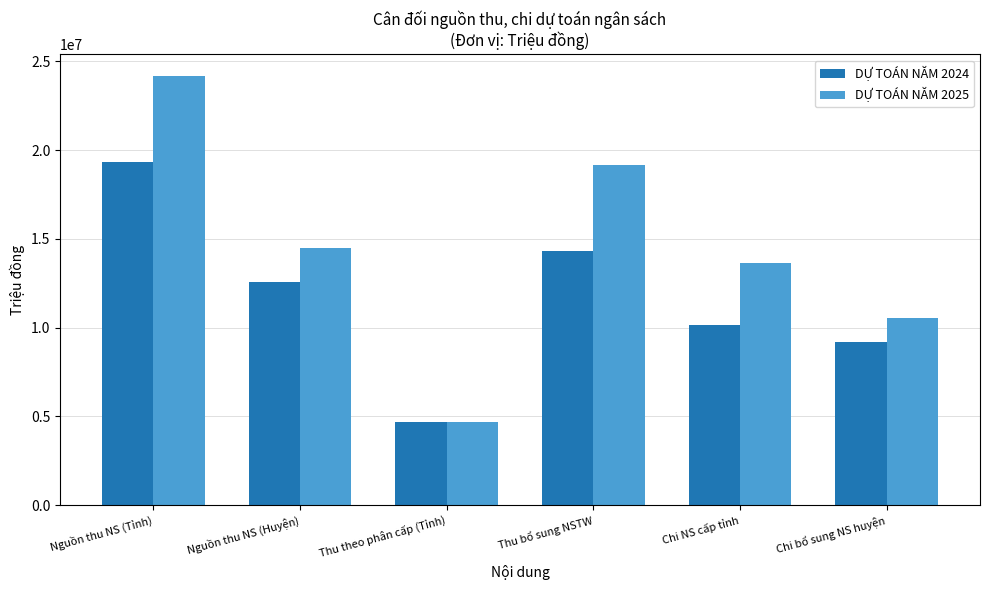

What is the difference between the second highest and second lowest values in the DỰ TOÁN NĂM 2024 series?

5156862